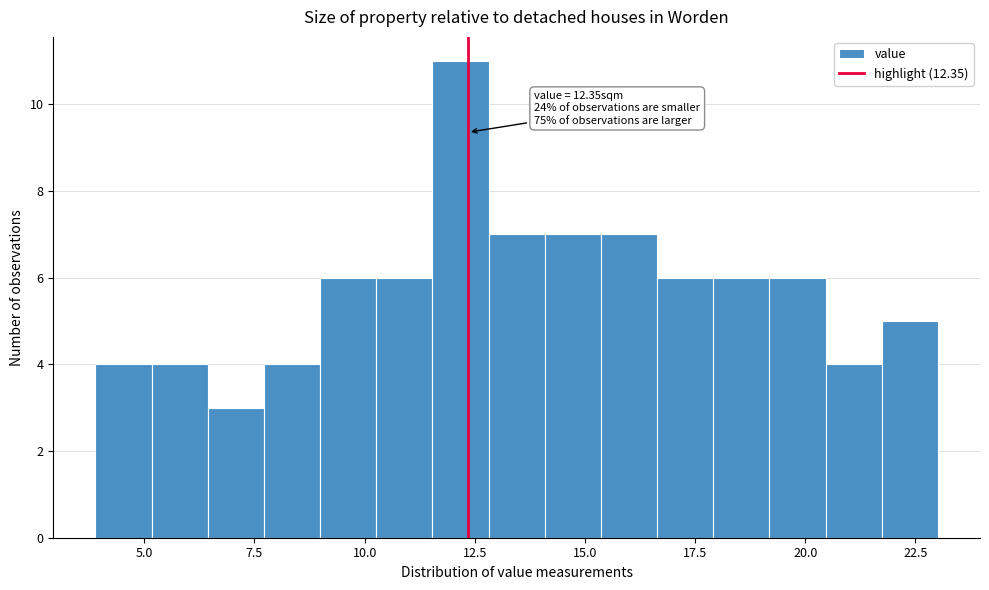

Around what value on the x-axis is the tallest bar? Give the approximate position of its centre, as read against the axis.

12.0